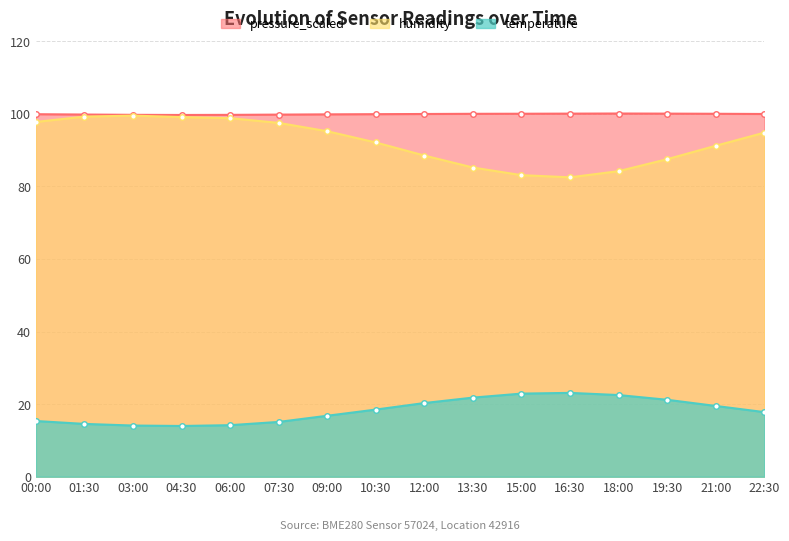

Reading right to left, what are all the values shown in this chart?

temperature: 22:30=17.8	21:00=19.5	19:30=21.2	18:00=22.5	16:30=23.1	15:00=22.9	13:30=21.8	12:00=20.3	10:30=18.5	09:00=16.8	07:30=15.1	06:00=14.2	04:30=14.0	03:00=14.1	01:30=14.6	00:00=15.3
humidity: 22:30=94.8	21:00=91.2	19:30=87.5	18:00=84.2	16:30=82.5	15:00=83.1	13:30=85.2	12:00=88.5	10:30=92.1	09:00=95.2	07:30=97.5	06:00=98.8	04:30=99.1	03:00=99.5	01:30=99.2	00:00=97.8
pressure_scaled: 22:30=100.0	21:00=100.0	19:30=100.0	18:00=100.1	16:30=100.0	15:00=100.0	13:30=100.0	12:00=100.0	10:30=99.9	09:00=99.8	07:30=99.8	06:00=99.7	04:30=99.7	03:00=99.7	01:30=99.8	00:00=99.9